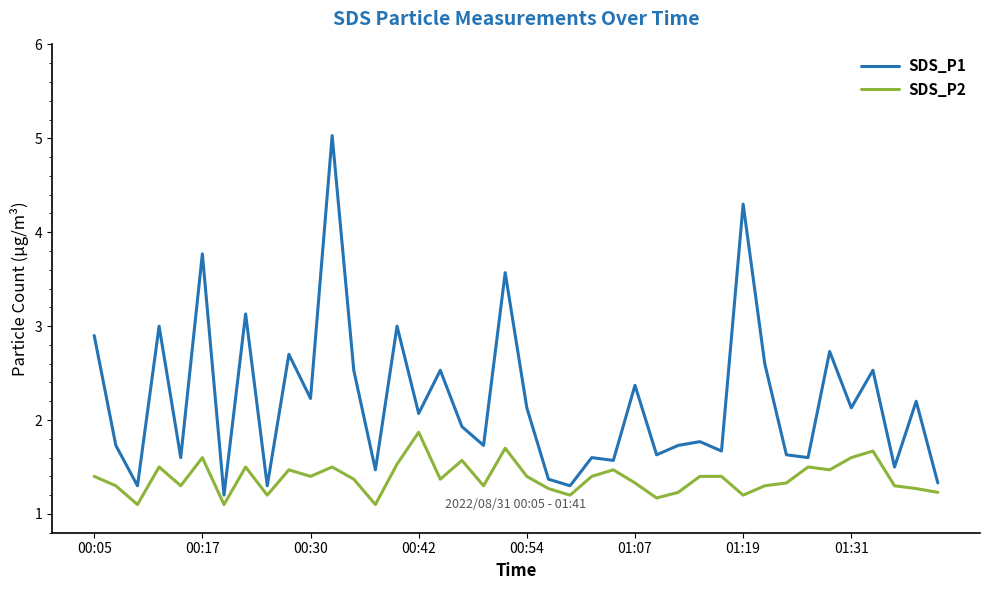

Reading right to left, what are all the values shown in this chart?

SDS_P1: 1.3	2.2	1.5	2.5	2.1	2.7	1.6	1.6	2.6	4.3	1.7	1.8	1.7	1.6	2.4	1.6	1.6	1.3	1.4	2.1	3.6	1.7	1.9	2.5	2.1	3.0	1.5	2.5	5.0	2.2	2.7	1.3	3.1	1.2	3.8	1.6	3.0	1.3	1.7	2.9
SDS_P2: 1.2	1.3	1.3	1.7	1.6	1.5	1.5	1.3	1.3	1.2	1.4	1.4	1.2	1.2	1.3	1.5	1.4	1.2	1.3	1.4	1.7	1.3	1.6	1.4	1.9	1.5	1.1	1.4	1.5	1.4	1.5	1.2	1.5	1.1	1.6	1.3	1.5	1.1	1.3	1.4